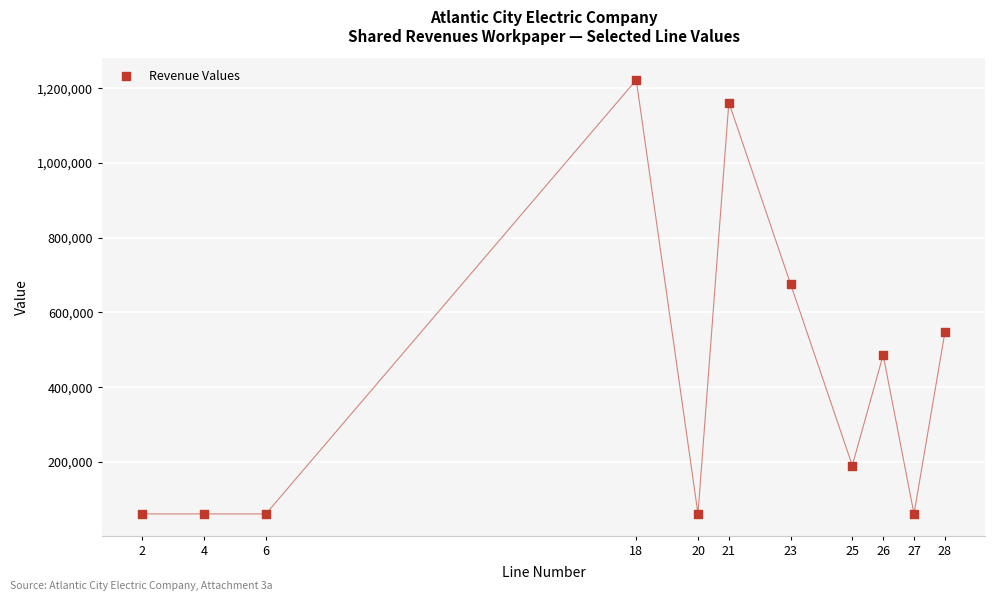

What is the range of Y values (max minus min)?

1162211.6